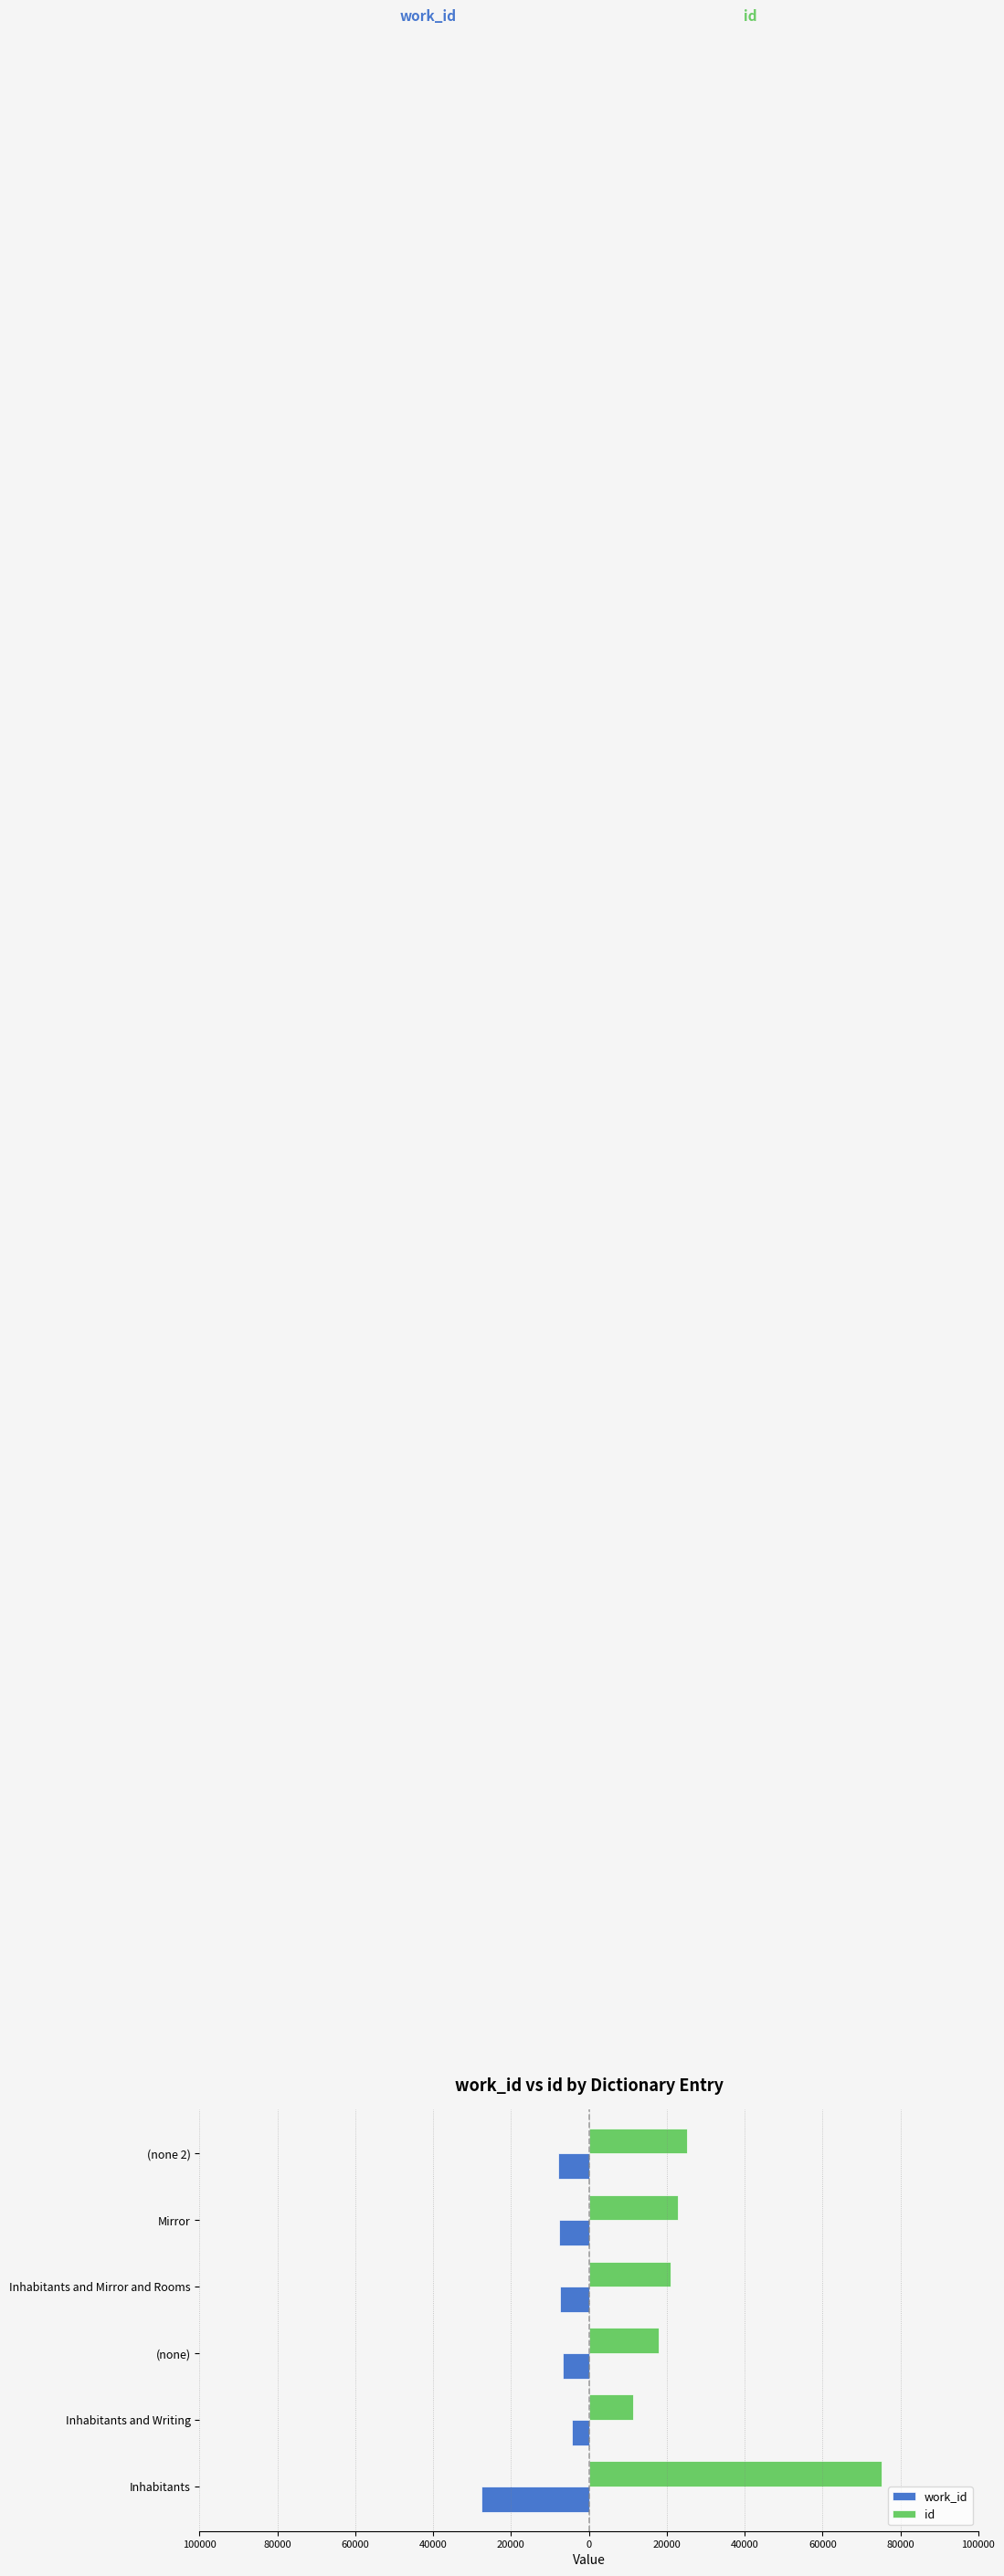

What is the value of the id bar at the 6th from the left?

25155